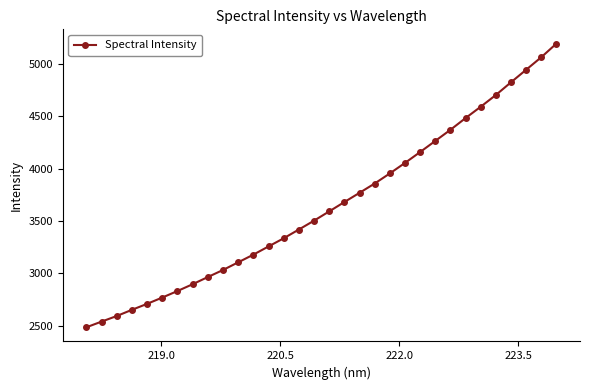

What is the greatest value displayed?

5192.1